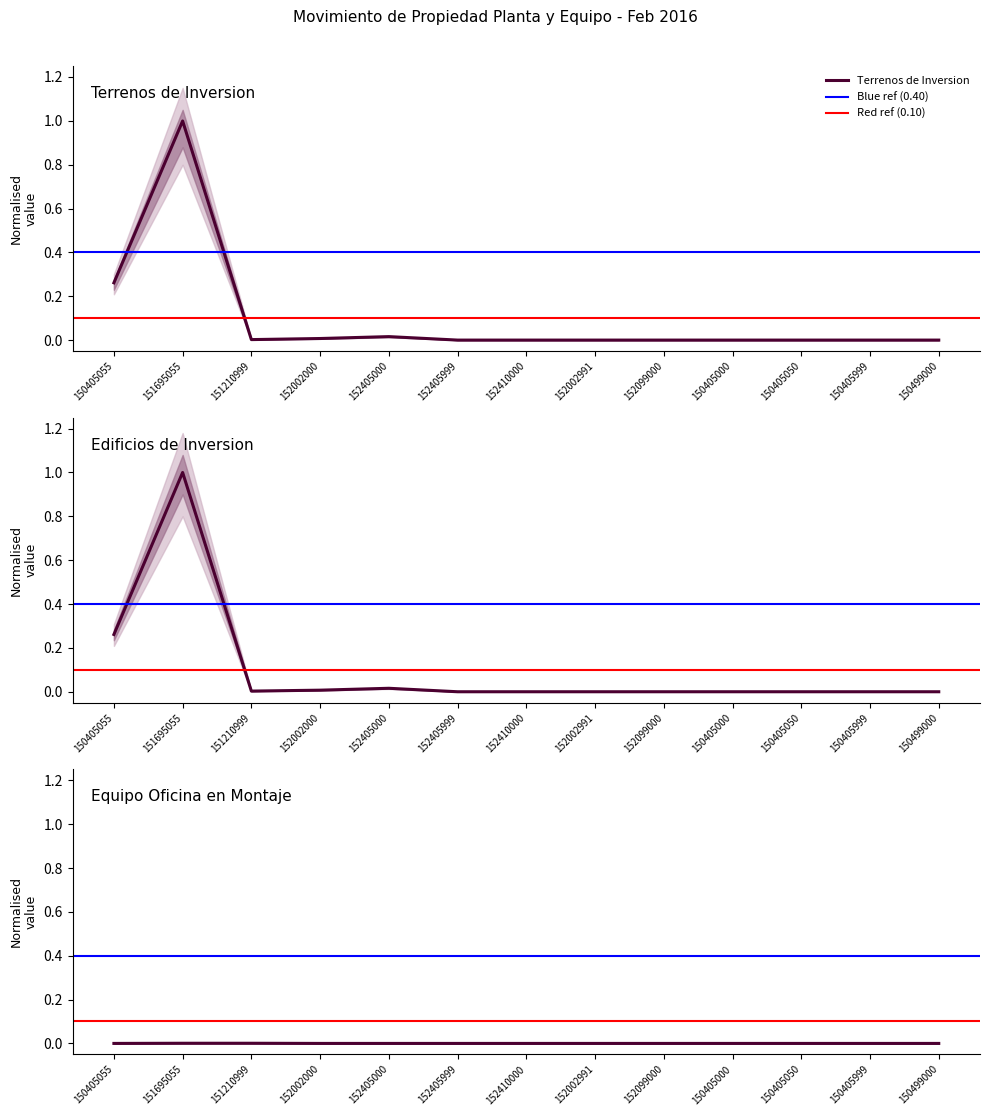

List the labels in order of Total Febrero value, largest first.

151695055, 150405055, 152405000, 152002000, 151210999, 152405999, 152410000, 152002991, 152099000, 150405000, 150405050, 150405999, 150499000